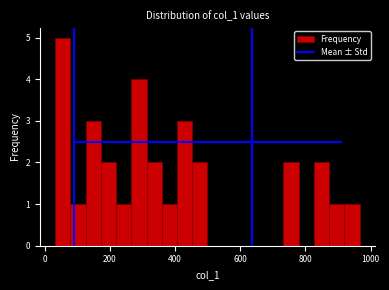

Read against the x-axis, roughly where is the centre of the tallest bar?

60